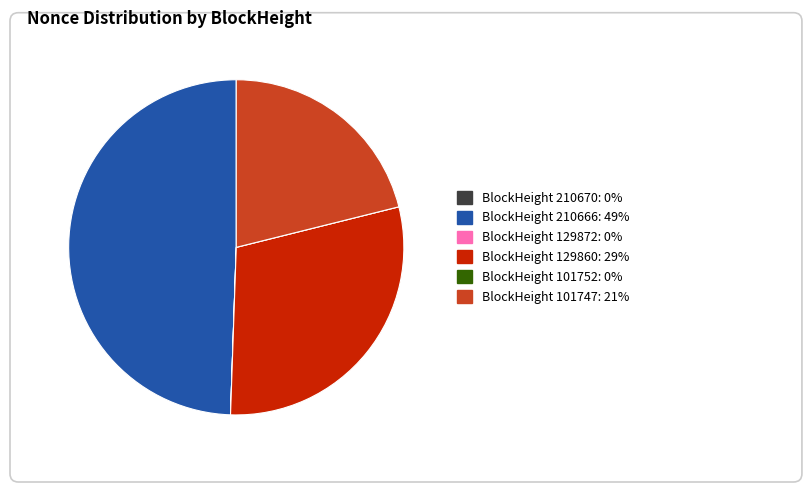

Is there a majority slice in this chart?

No